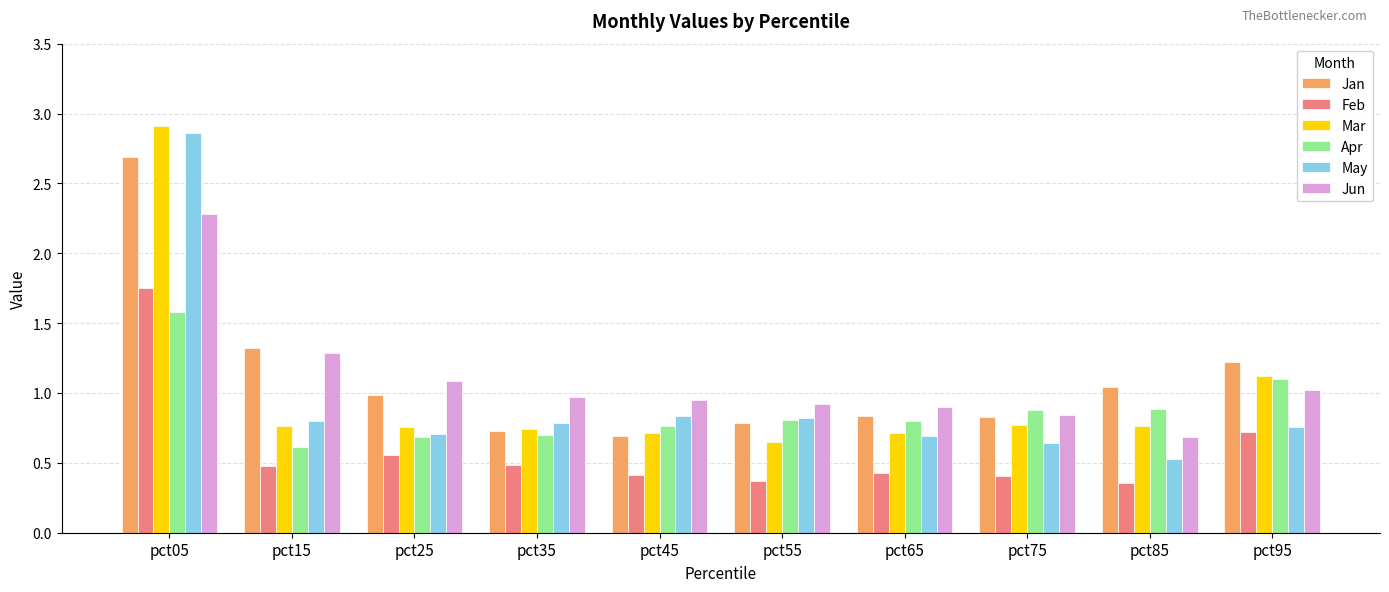

The Apr series shows 0.9 at pct85. True or false?

True